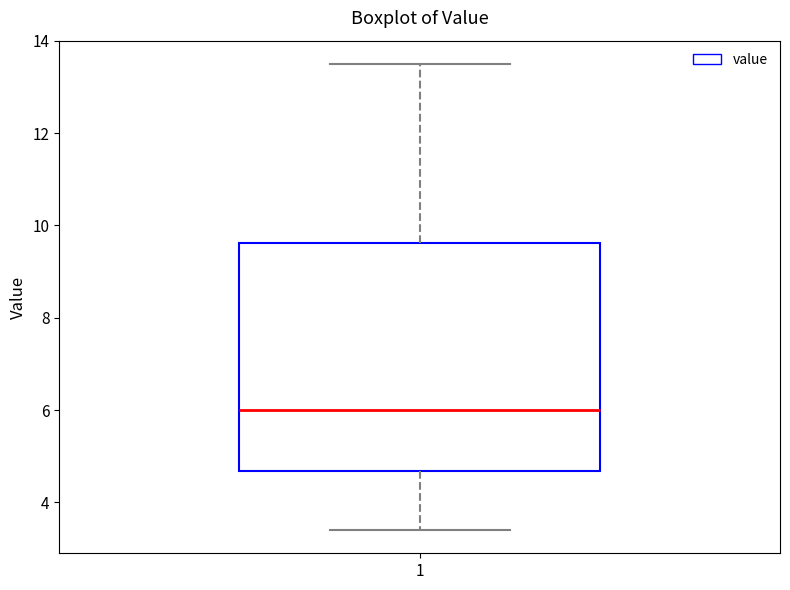

Transcribe this box plot: give where the median line is, the range the box spans, and where the two whiskers end, as read against the y-axis. The values are not printed on the chart, so give them approximately, as read against the axis.

median 6.0, box 4.6 to 9.6, whiskers 3.4 to 13.6